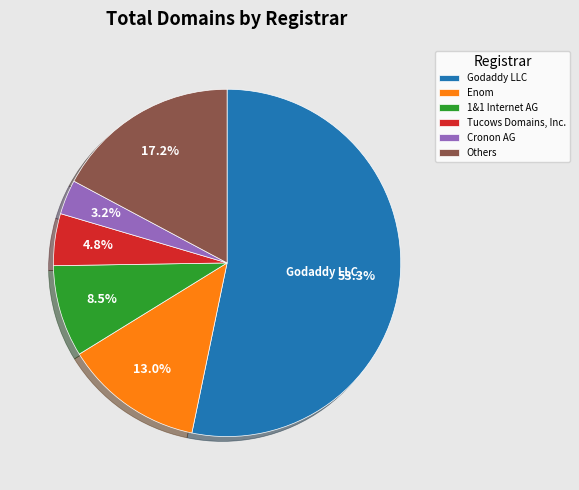

How much of the chart is everything except 1&1 Internet AG?

91.5%